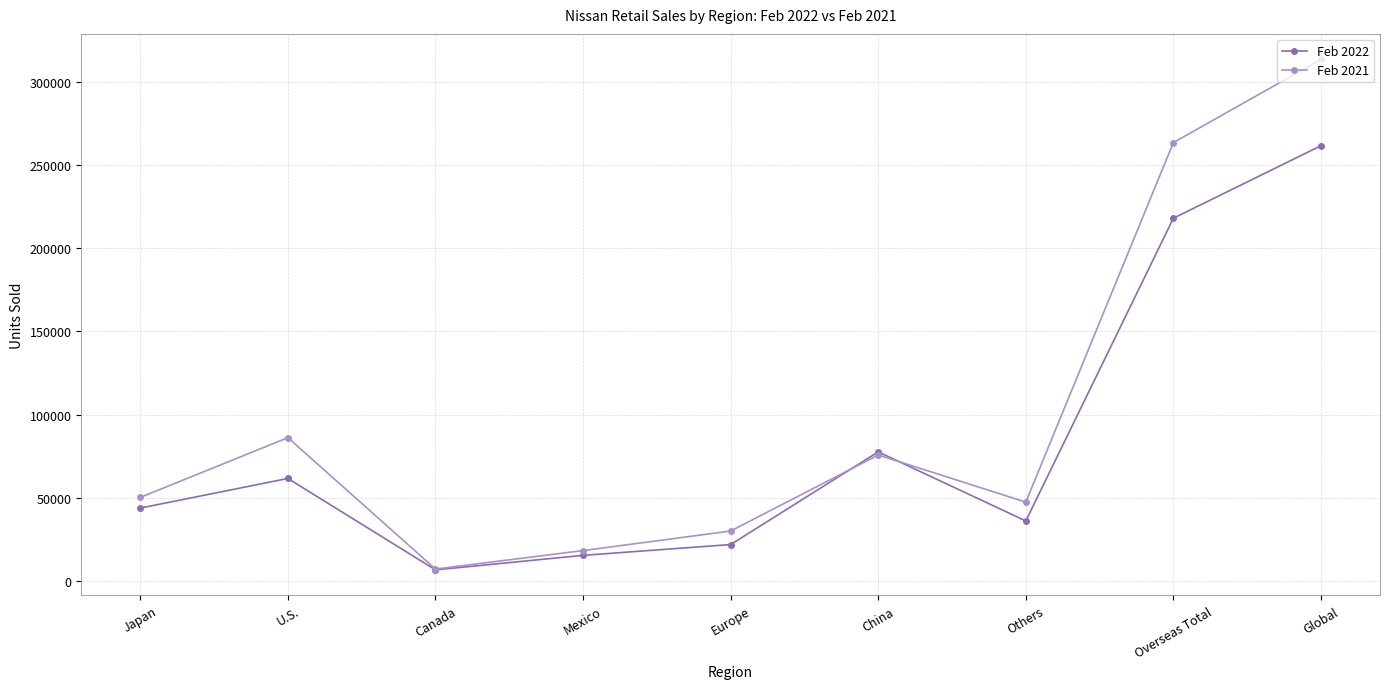

At which category is the sum across all series the highest?

Global